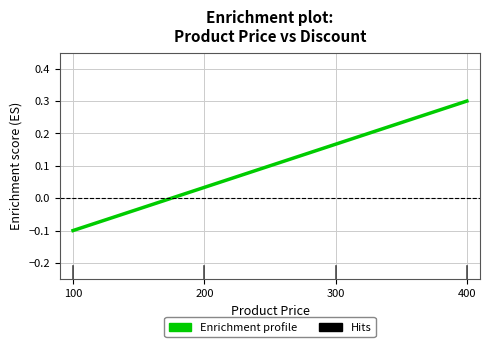

True or false: there are more than 2 points higher than both neighbors.

False